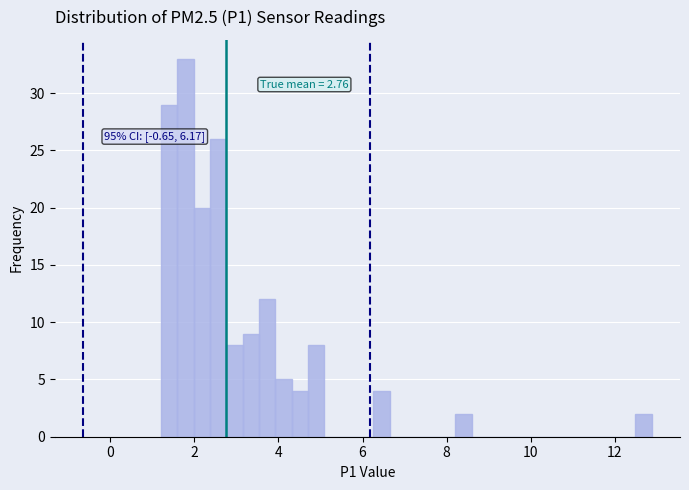

Read against the x-axis, roughly where is the centre of the tallest bar?

1.8